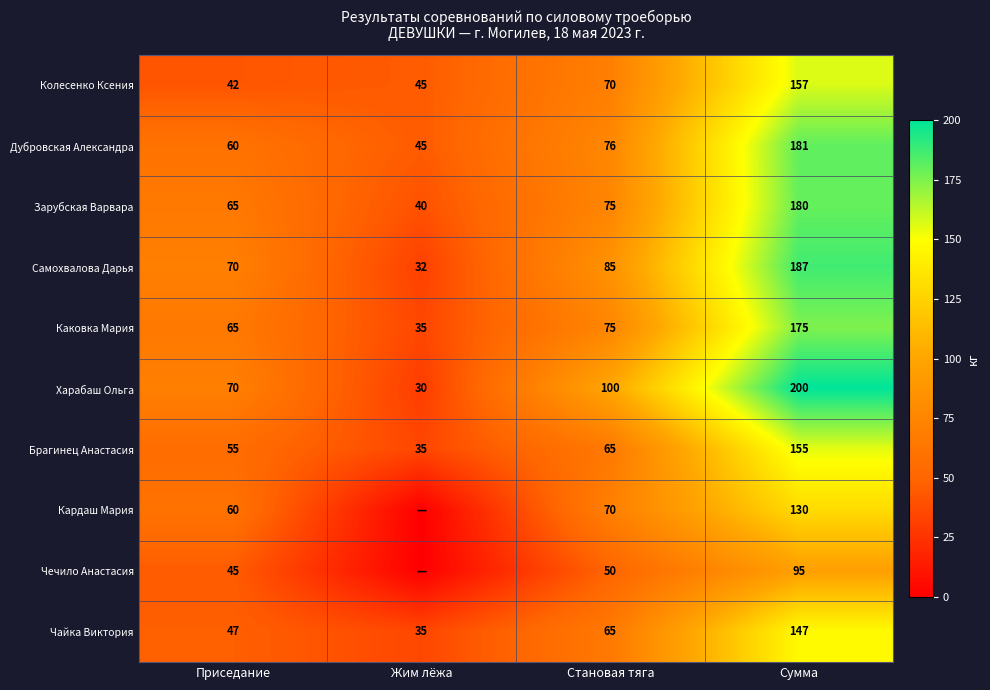

True or false: Кардаш Мария has a value of 60 at Приседание.

True